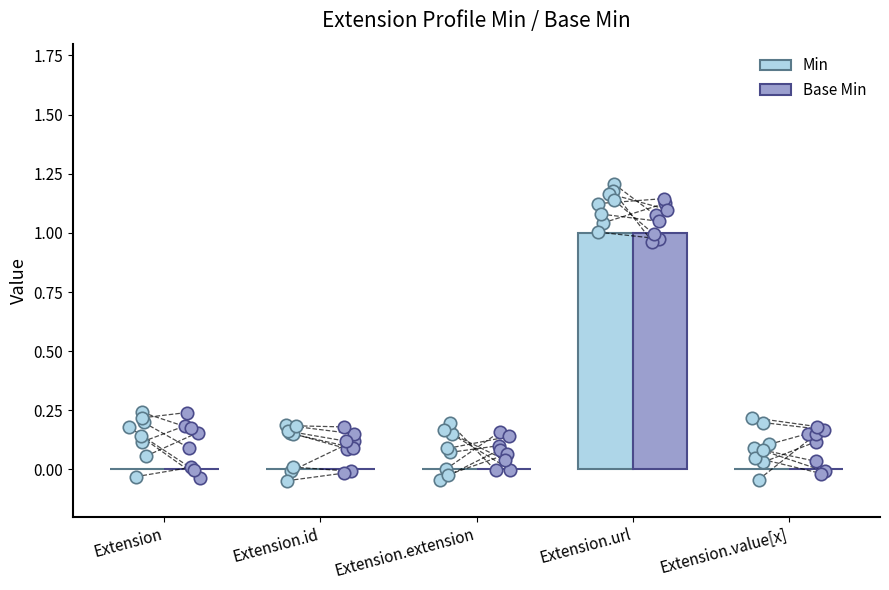

Which series has the largest Y range (max minus min)?

Min